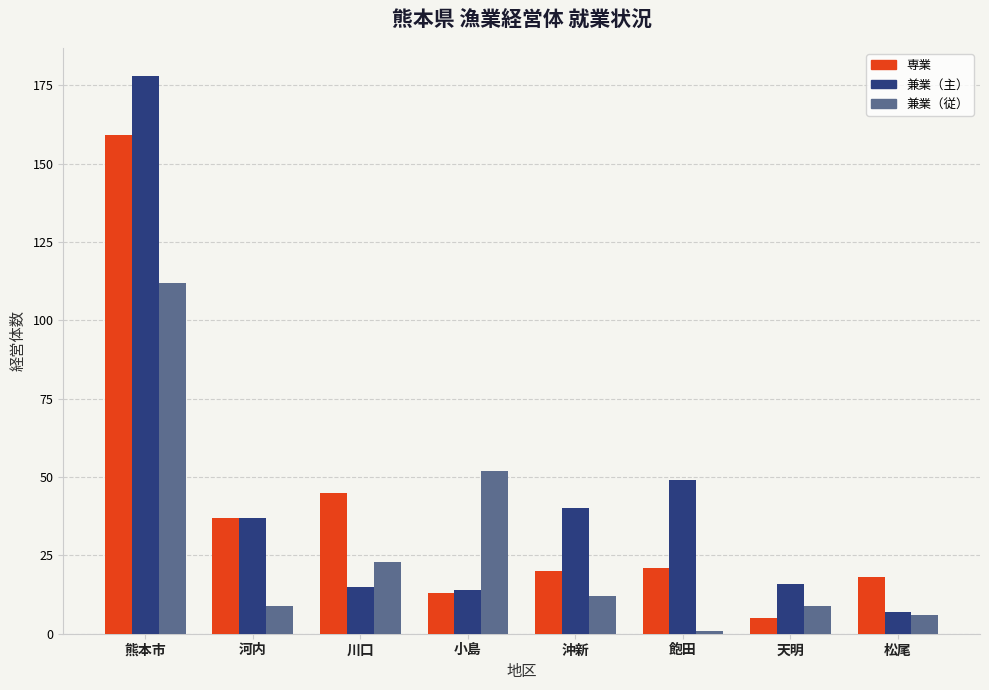

How many categories are shown in the chart?

8